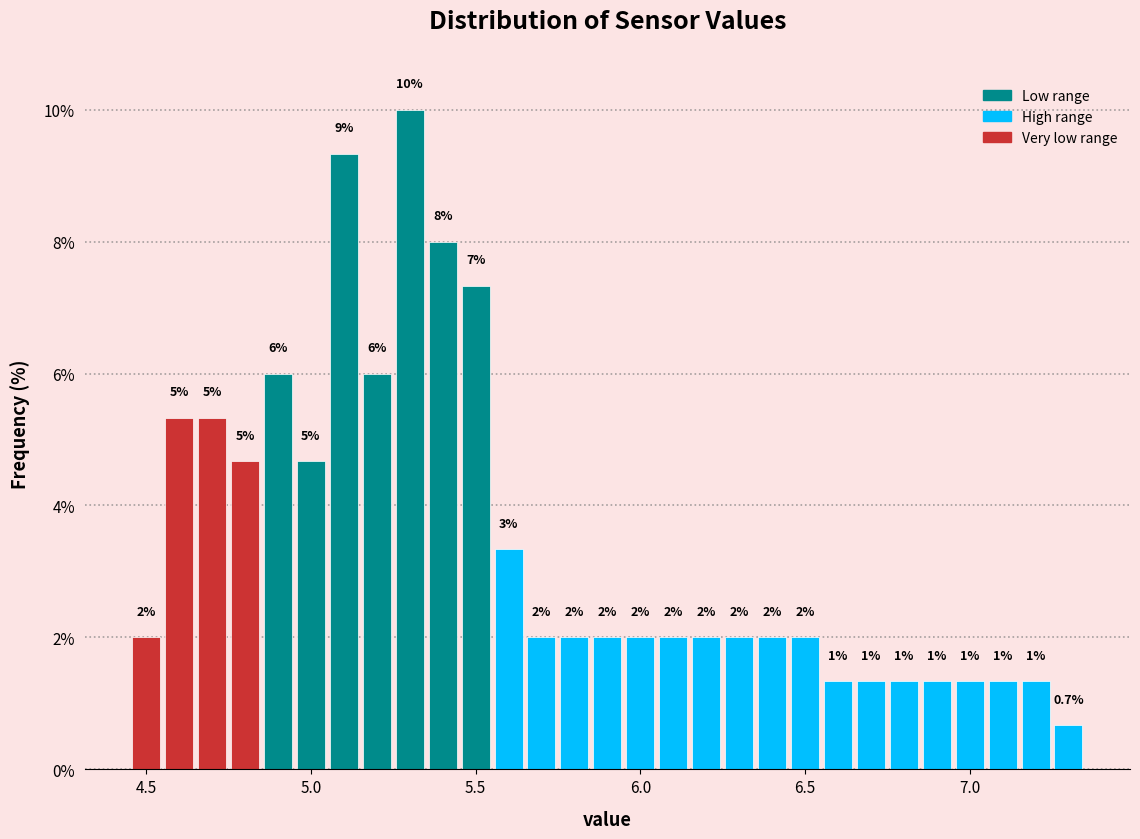

Read against the x-axis, roughly where is the centre of the tallest bar?

5.30